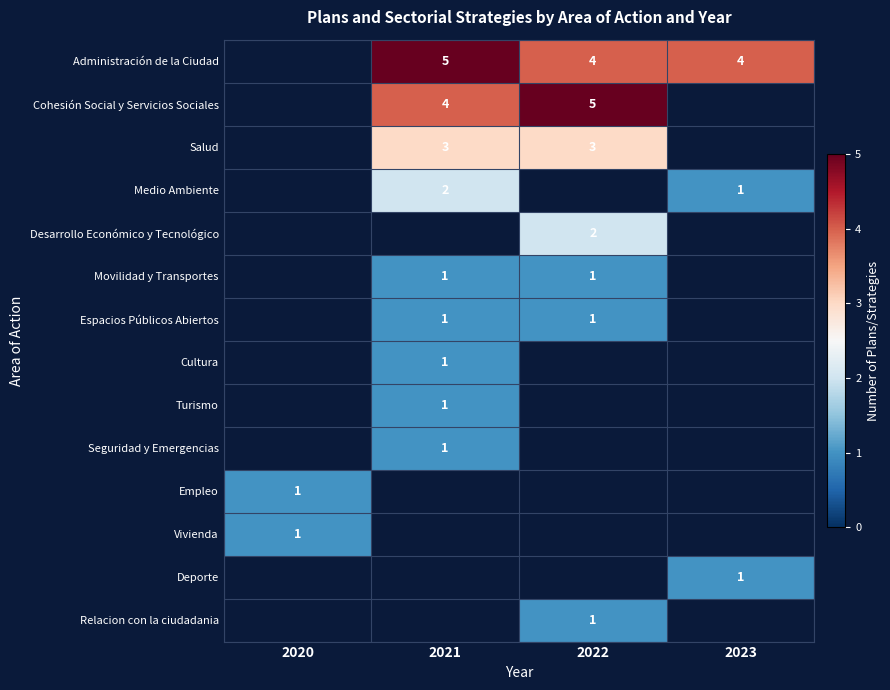

The value of Movilidad y Transportes at 2022 is 1. True or false?

True